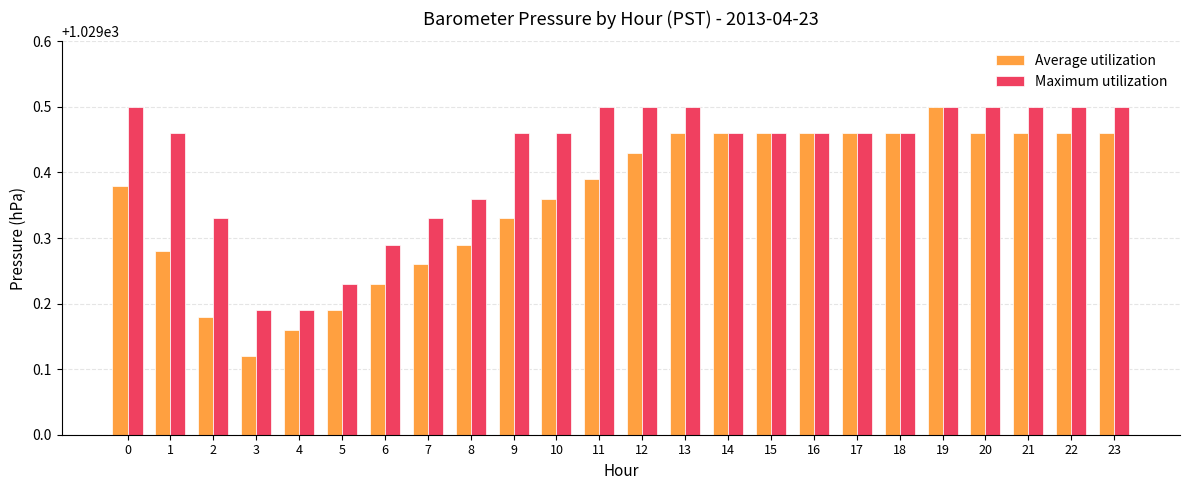

At how many categories does at least one series exceed 1029?

24